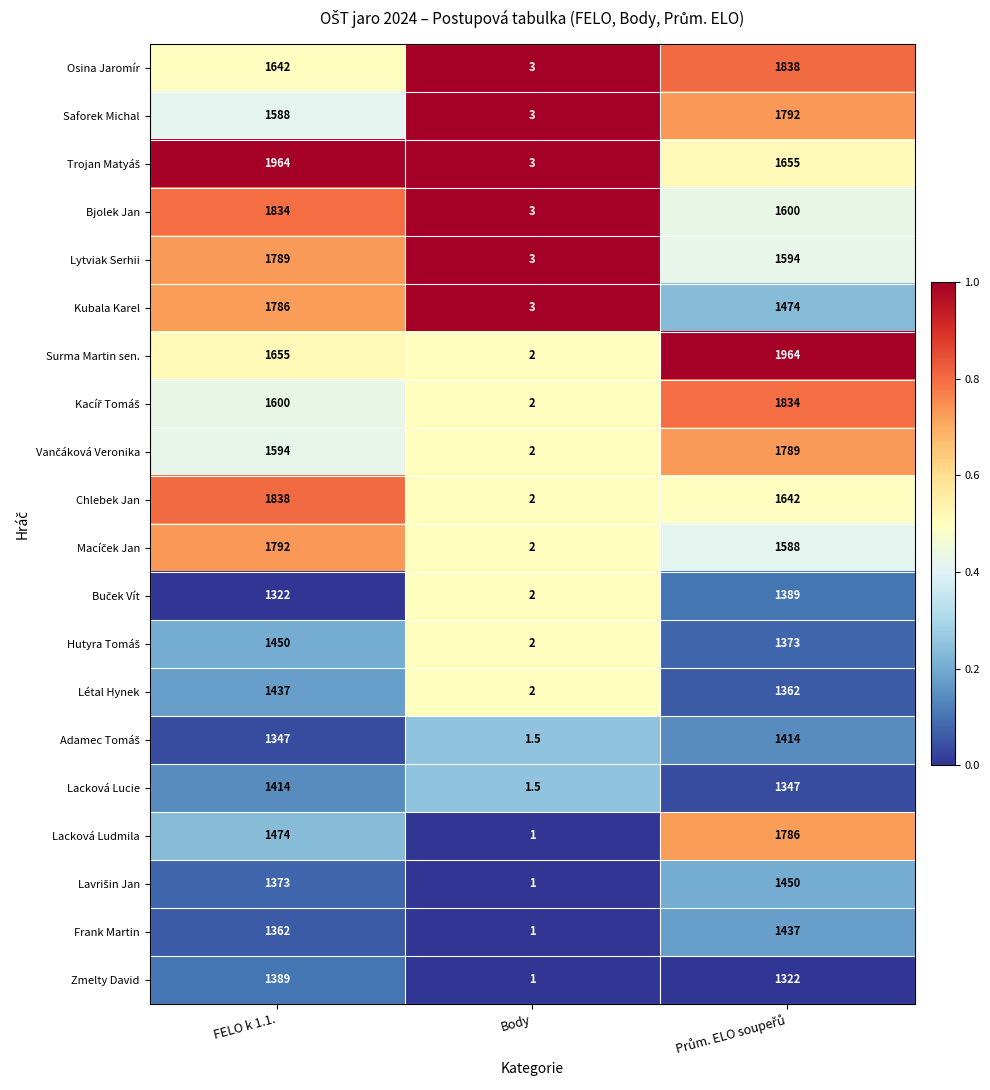

How many categories are shown in the chart?

3